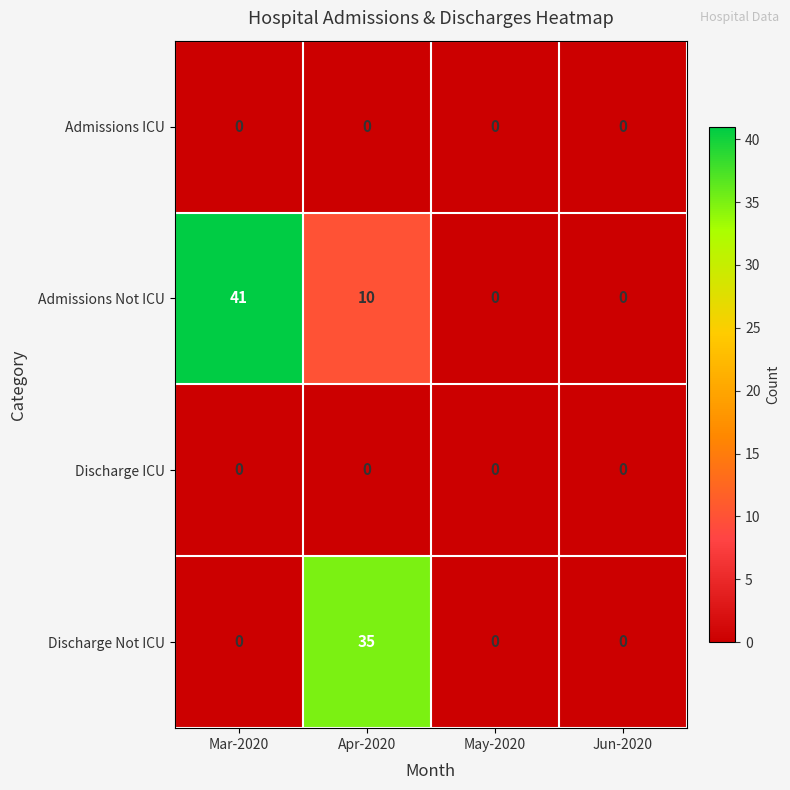

Between Mar-2020 and Jun-2020, which series saw the biggest shift?

Admissions Not ICU